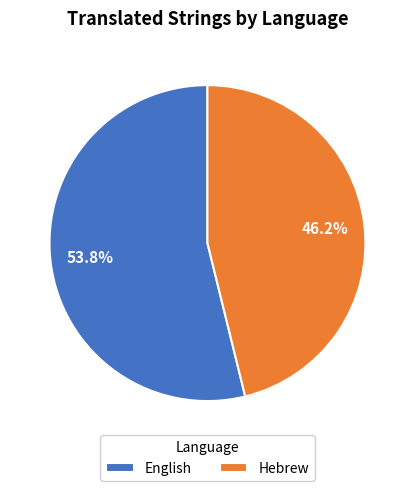

The English slice represents 54% of the pie. True or false?

True